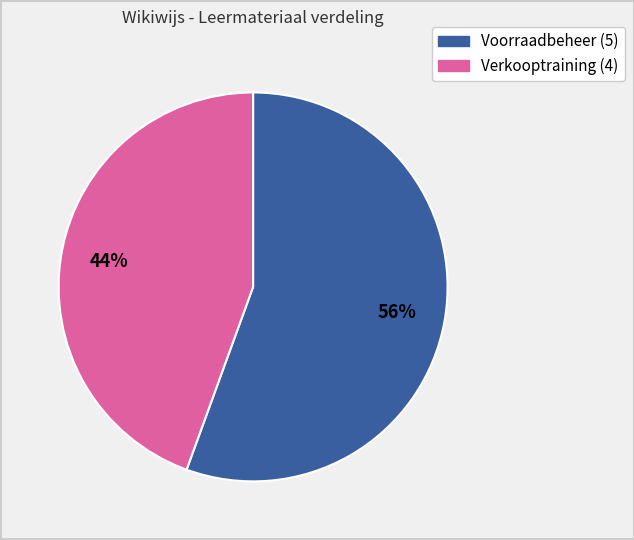

Is there a majority slice in this chart?

Yes